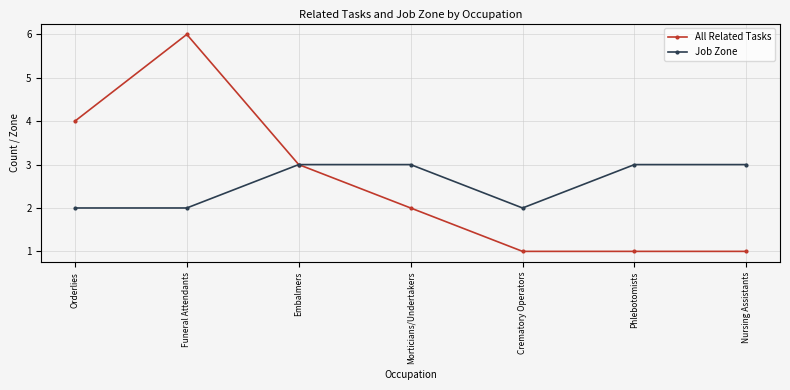

How many lines are shown in the chart?

2